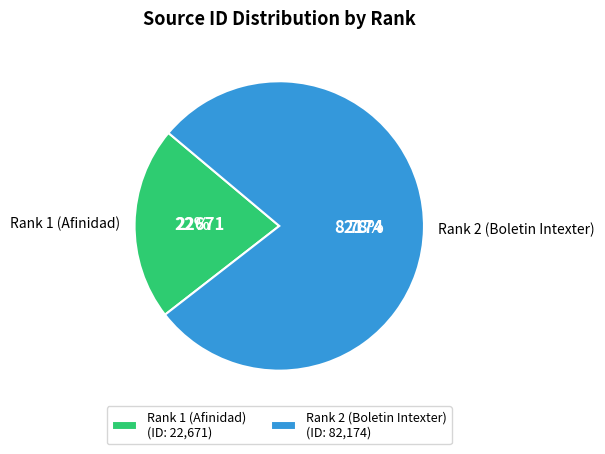

Which slice is the smallest?

Rank 1 (Afinidad)